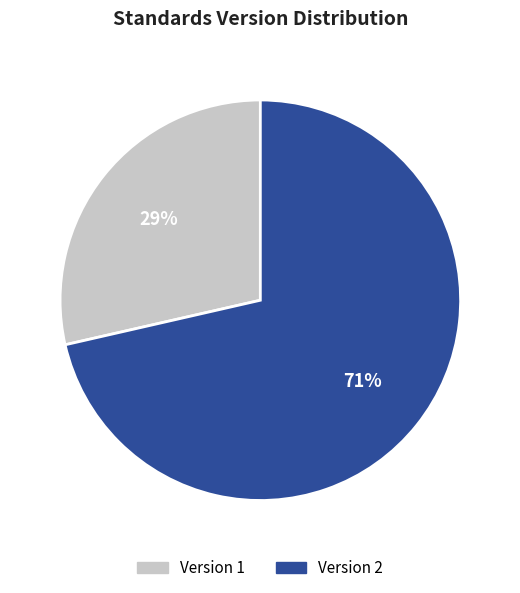

Does any single category account for the majority?

Yes